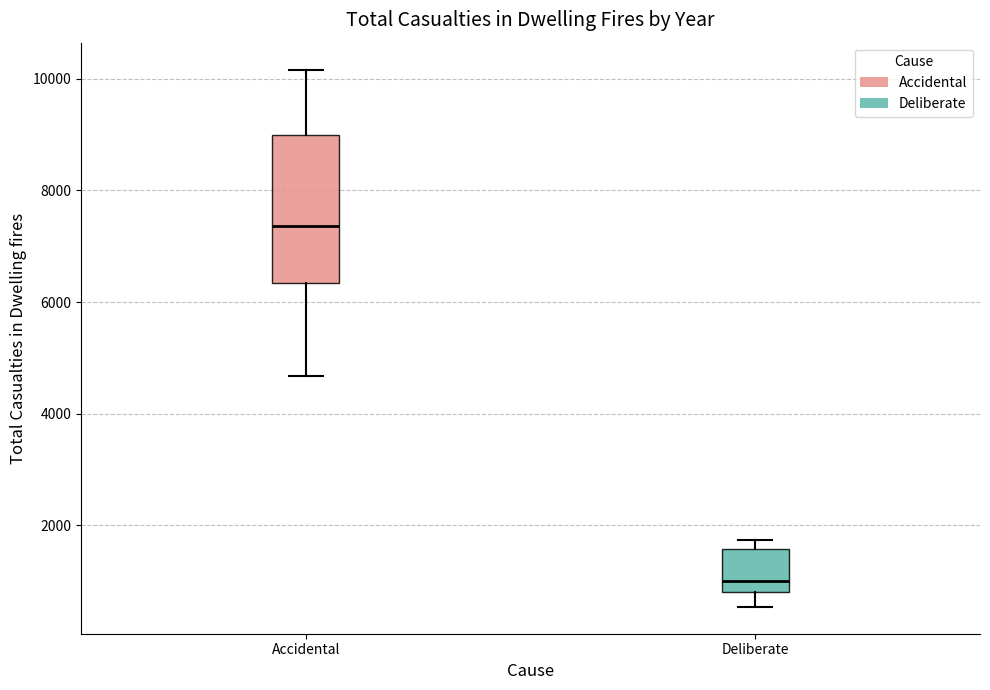

Where does the upper whisker of the box for Accidental end on the y-axis? The values are not printed on the chart, so give them approximately, as read against the axis.

10200